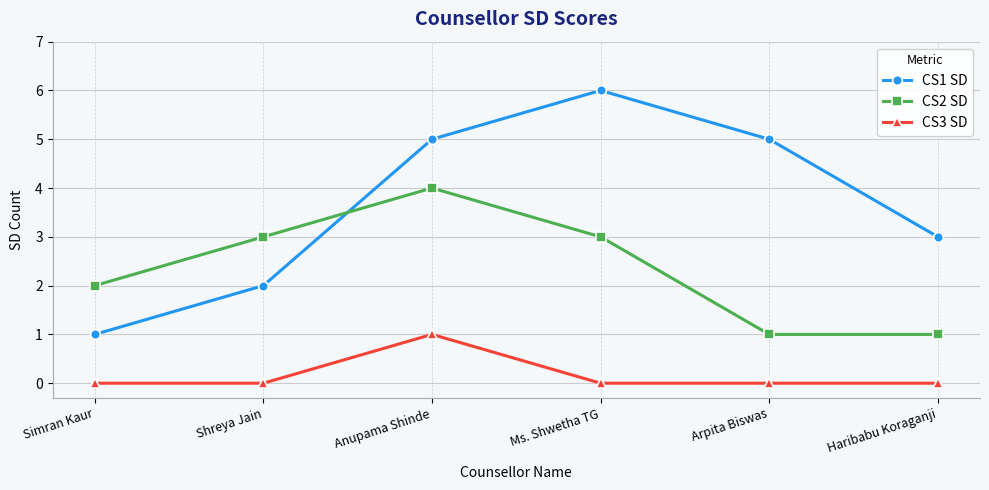

Where is CS1 SD nearest to the value 3?

Haribabu Koraganji